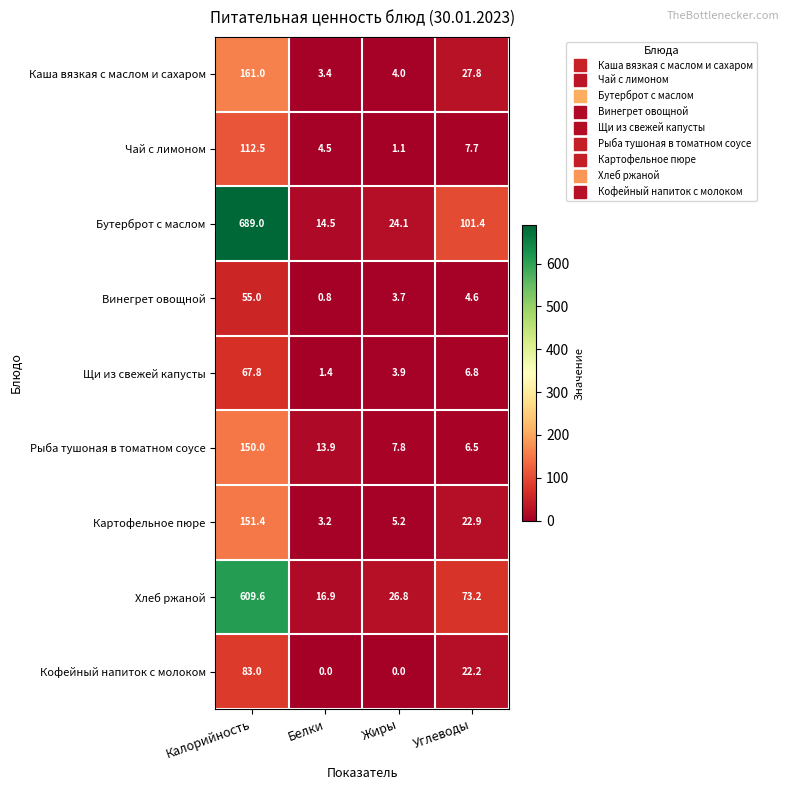

What is the total value across all series at Жиры?

76.6